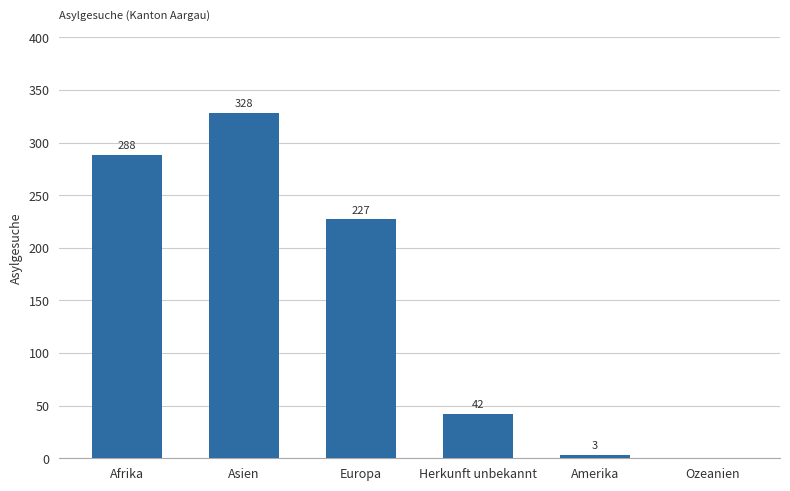

Reading right to left, extract all data points from this chart.

Ozeanien=0	Amerika=3	Herkunft unbekannt=42	Europa=227	Asien=328	Afrika=288